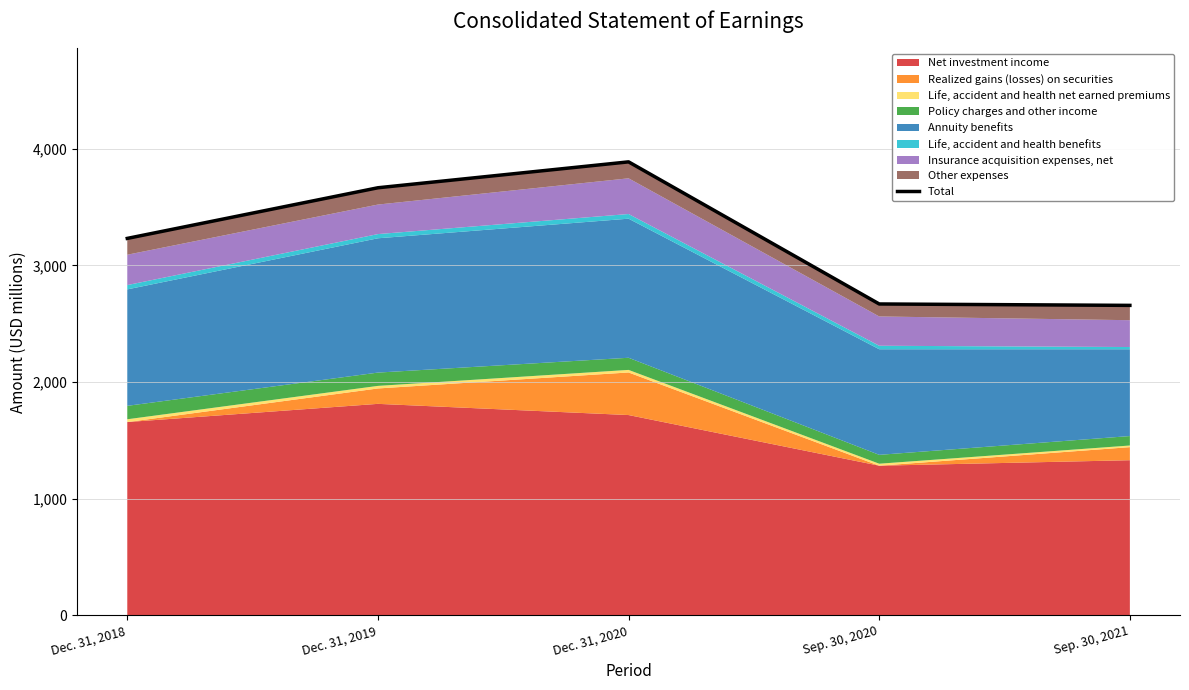

How many lines are shown in the chart?

1